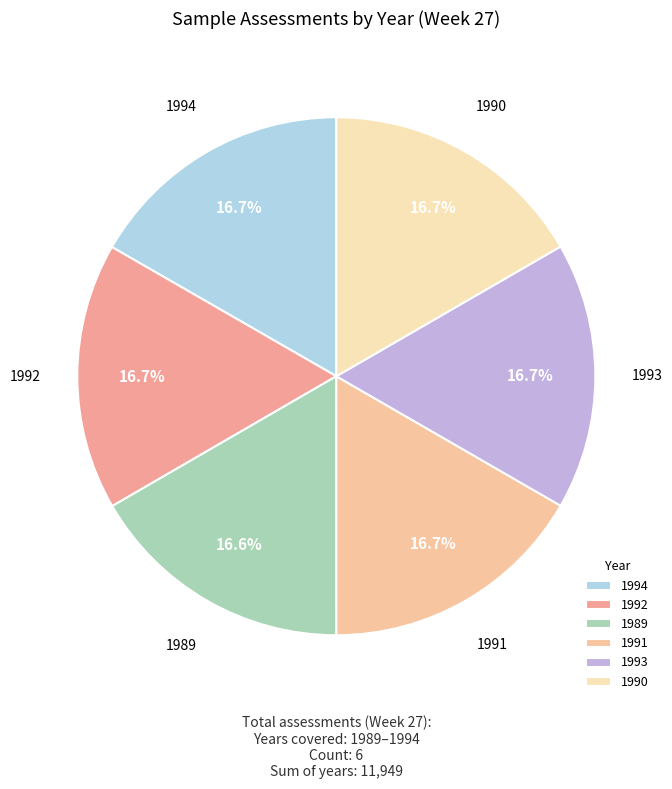

What percentage do 1993 and 1989 together represent?

33.3%